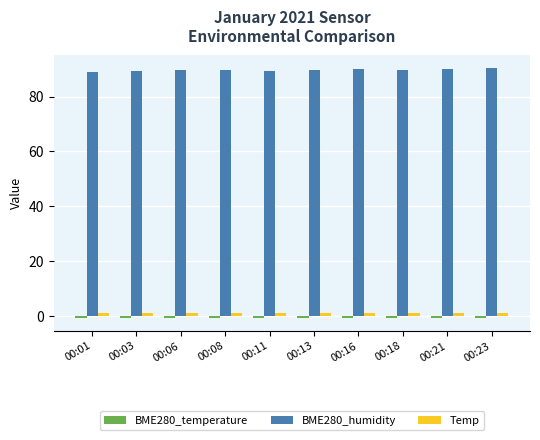

How many groups of bars are there?

10